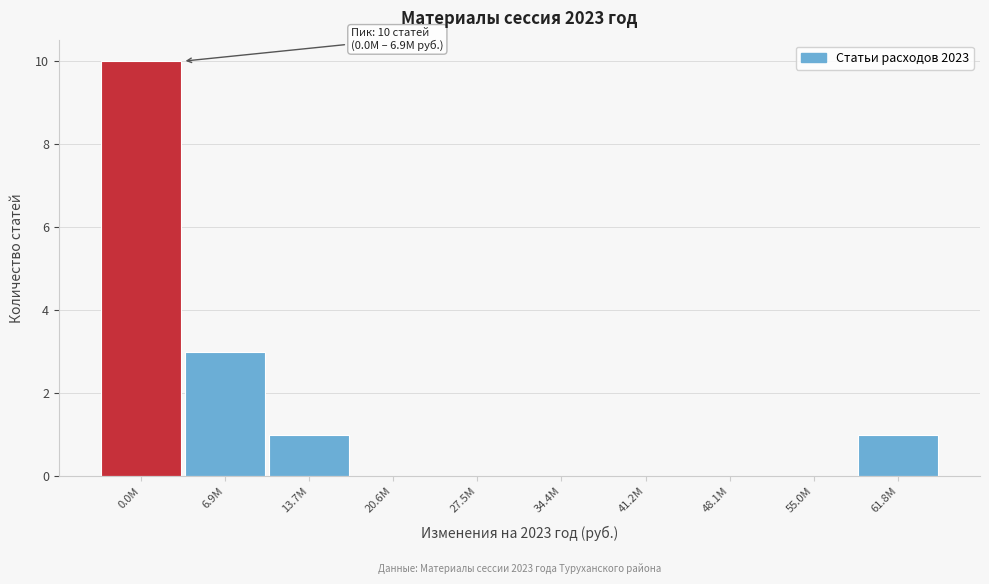

Reading left to right, list all the values displayed in this chart.

0.0M=10	6.9M=3	13.7M=1	20.6M=0	27.5M=0	34.4M=0	41.2M=0	48.1M=0	55.0M=0	61.8M=1